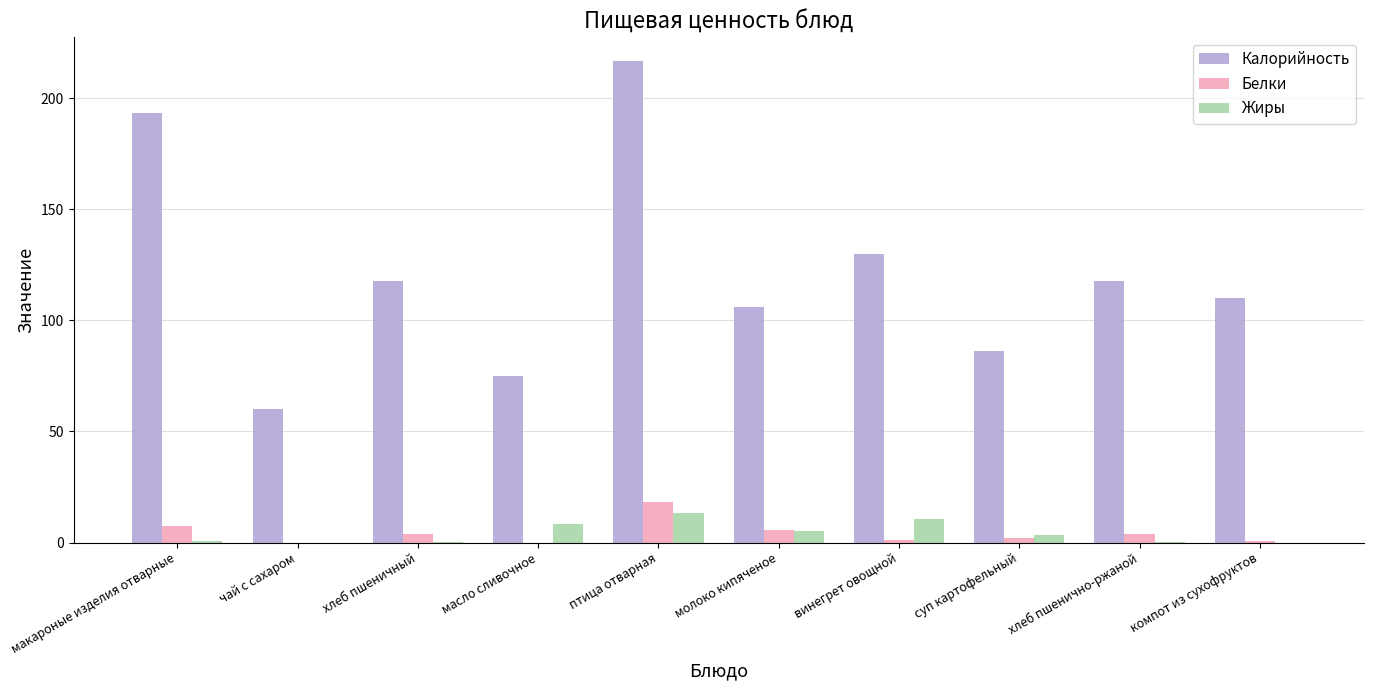

What is the difference between the Жиры values at макароные изделия отварные and суп картофельный?

2.5